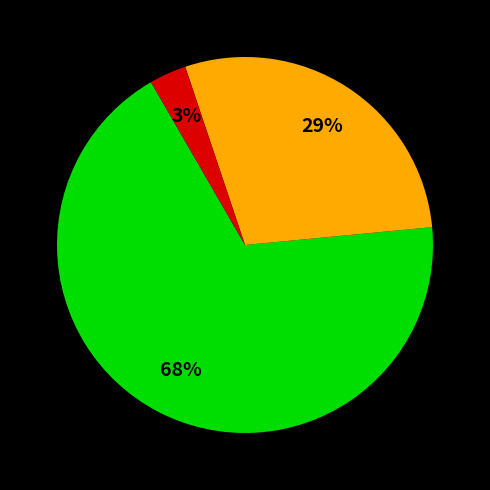

Is there a majority slice in this chart?

Yes